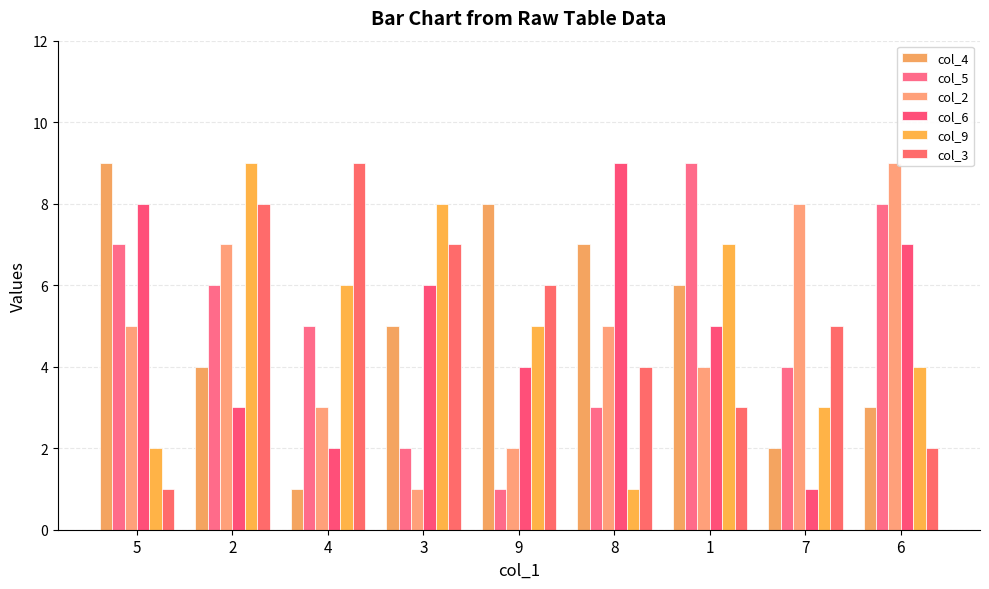

At which label does col_2 reach its peak?

6